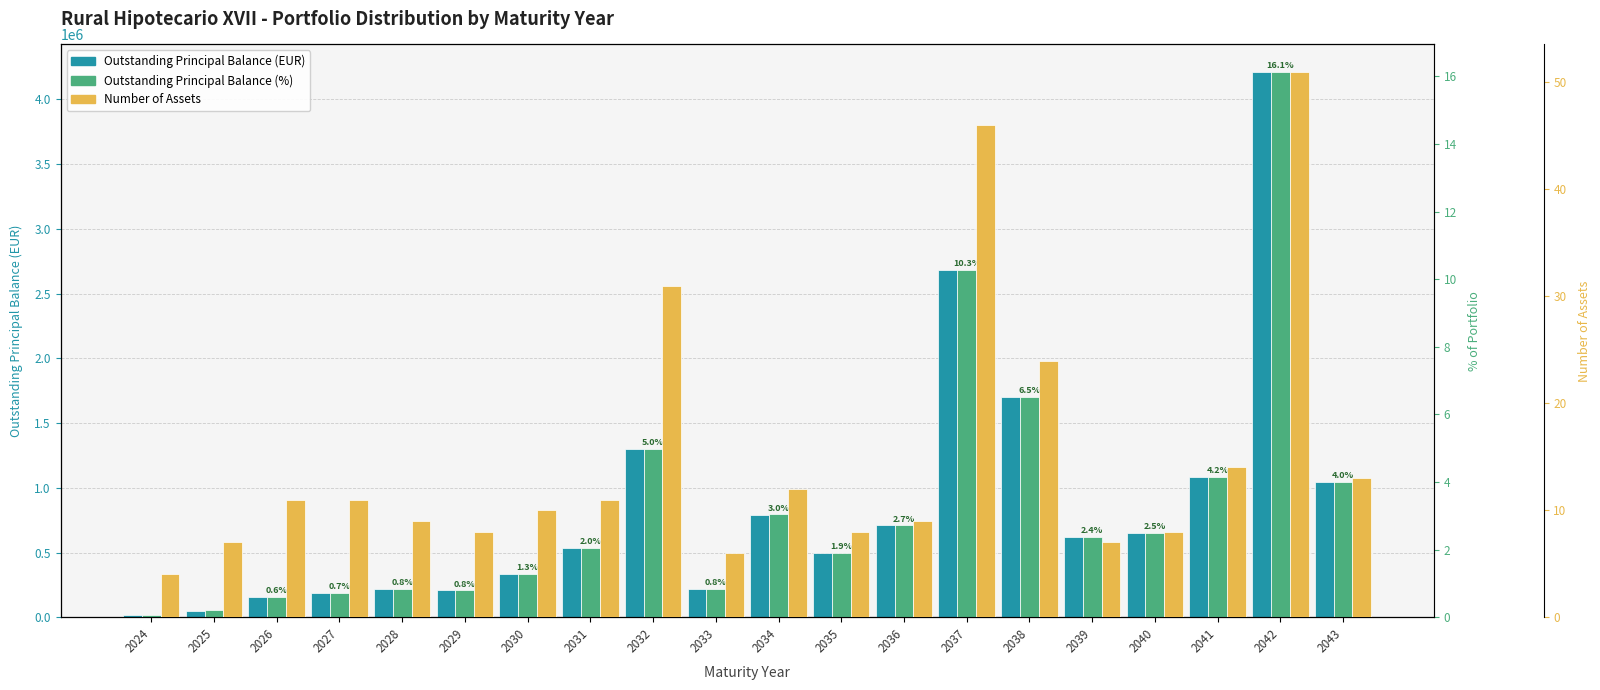

Which category has the highest value across all series?

2042